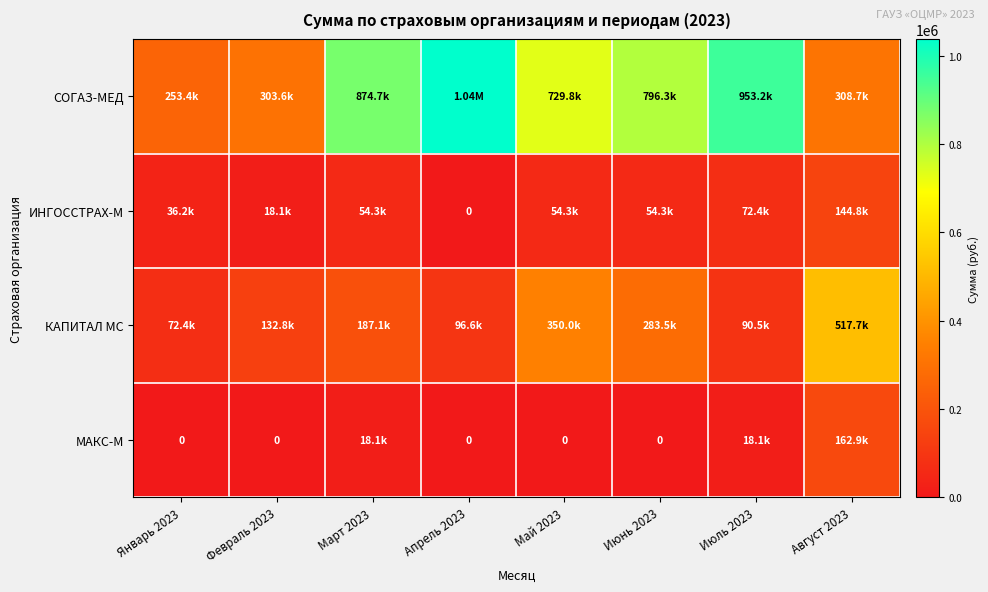

Rank the series by their maximum value, from highest to lowest.

СОГАЗ-МЕД, КАПИТАЛ МС, МАКС-М, ИНГОССТРАХ-М